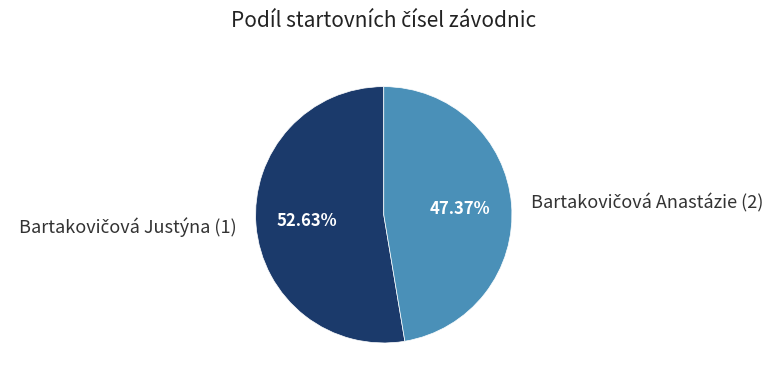

Does any single category account for the majority?

Yes